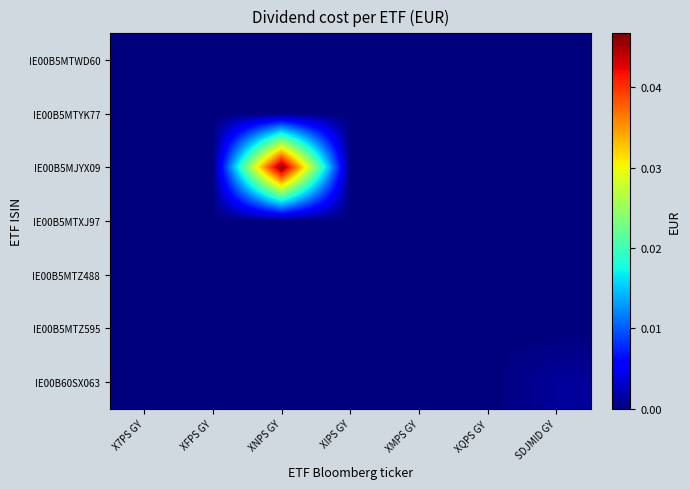

At XQPS GY, list the series in order from largest to smallest.

IE00B5MTWD60, IE00B5MTYK77, IE00B5MJYX09, IE00B5MTXJ97, IE00B5MTZ488, IE00B5MTZ595, IE00B60SX063